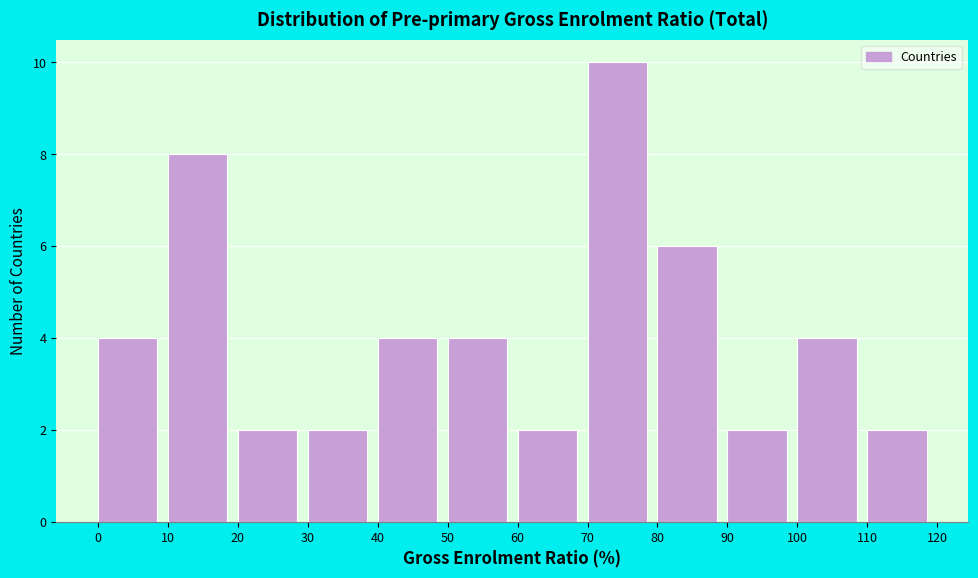

Reading left to right, list every bar in this chart as the range it spans on the x-axis followed by its height. The values are not printed on the chart, so give them approximately, as read against the axis.

0 to 10: 4
10 to 20: 8
20 to 30: 2
30 to 40: 2
40 to 50: 4
50 to 60: 4
60 to 70: 2
70 to 80: 10
80 to 90: 6
90 to 100: 2
100 to 110: 4
110 to 120: 2